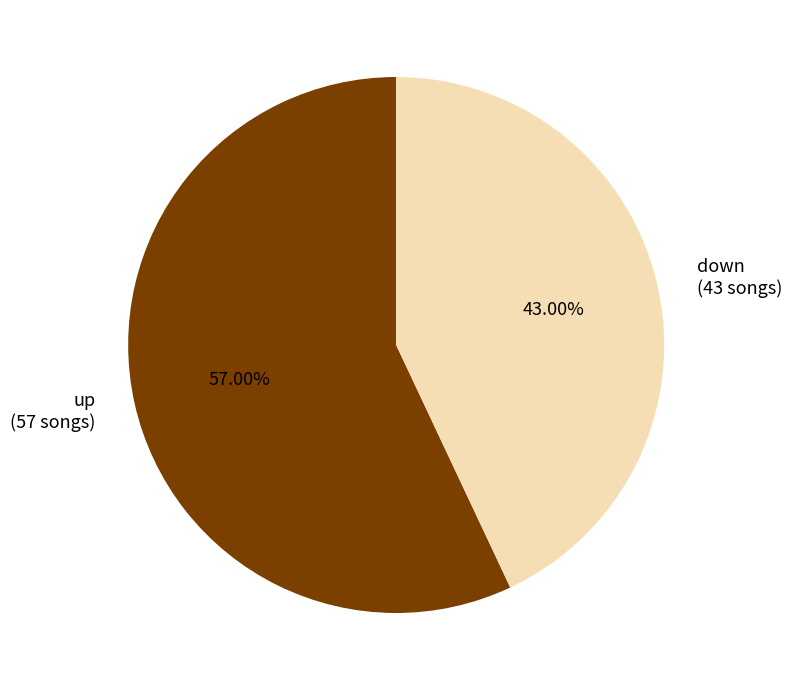

How many segments does this pie chart have?

2